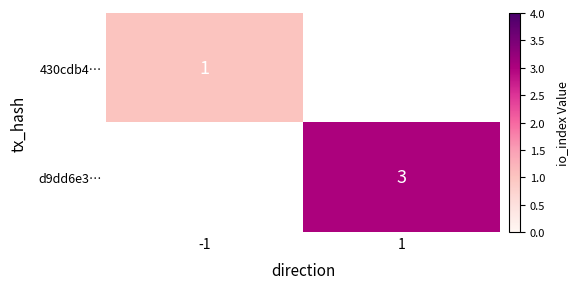

The 430cdb4… series shows 2 at -1. True or false?

False